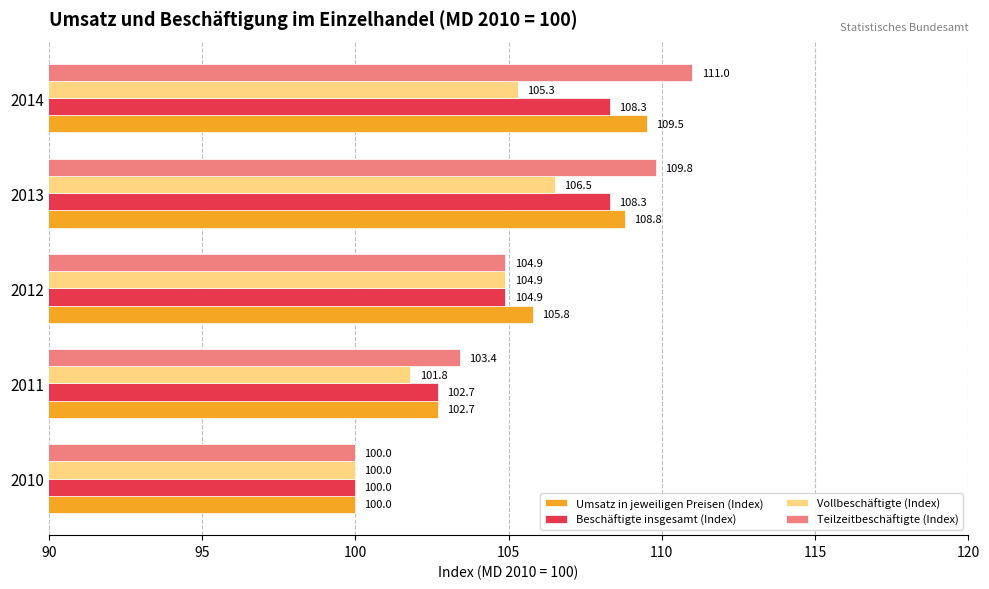

True or false: Teilzeitbeschäftigte (Index) has a value of 109.8 at 2013.

True